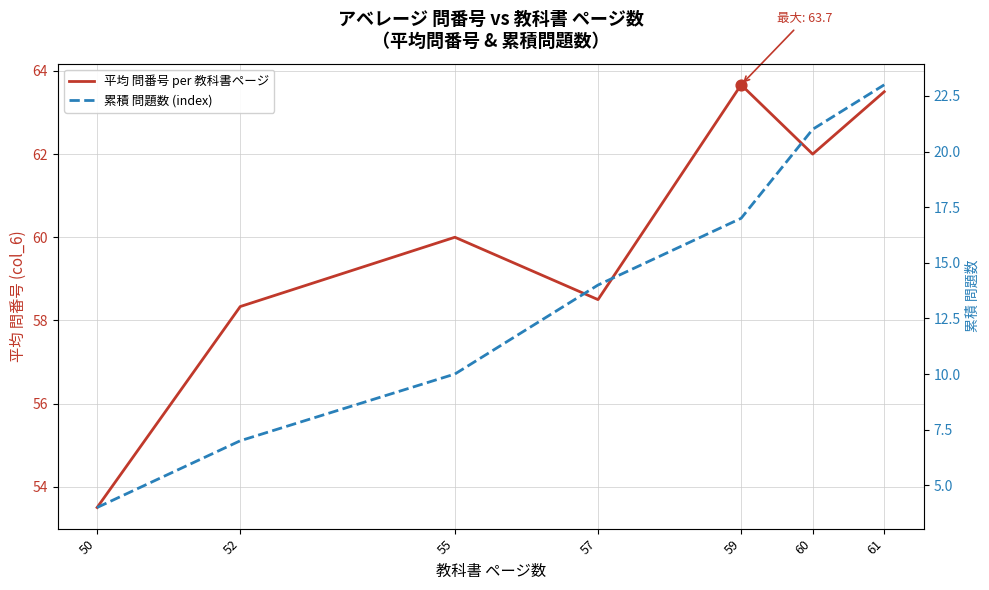

At which category is the sum across all series the highest?

61